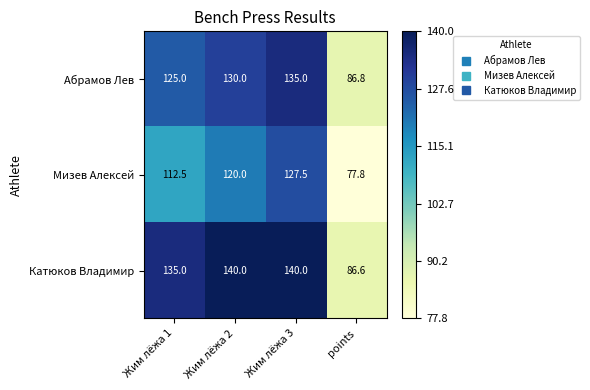

What is the highest value of the Абрамов Лев series?

135.0